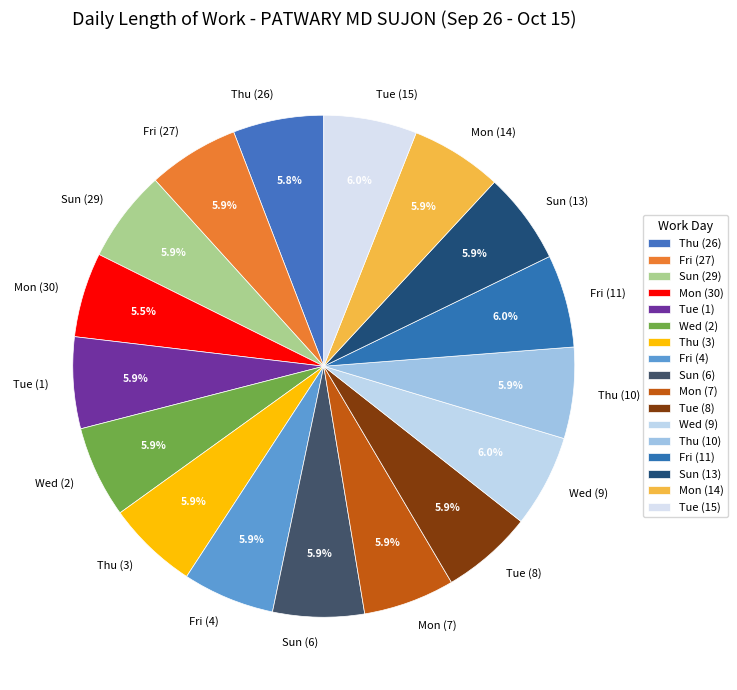

To the nearest percent, what is the average slice percentage?

6%